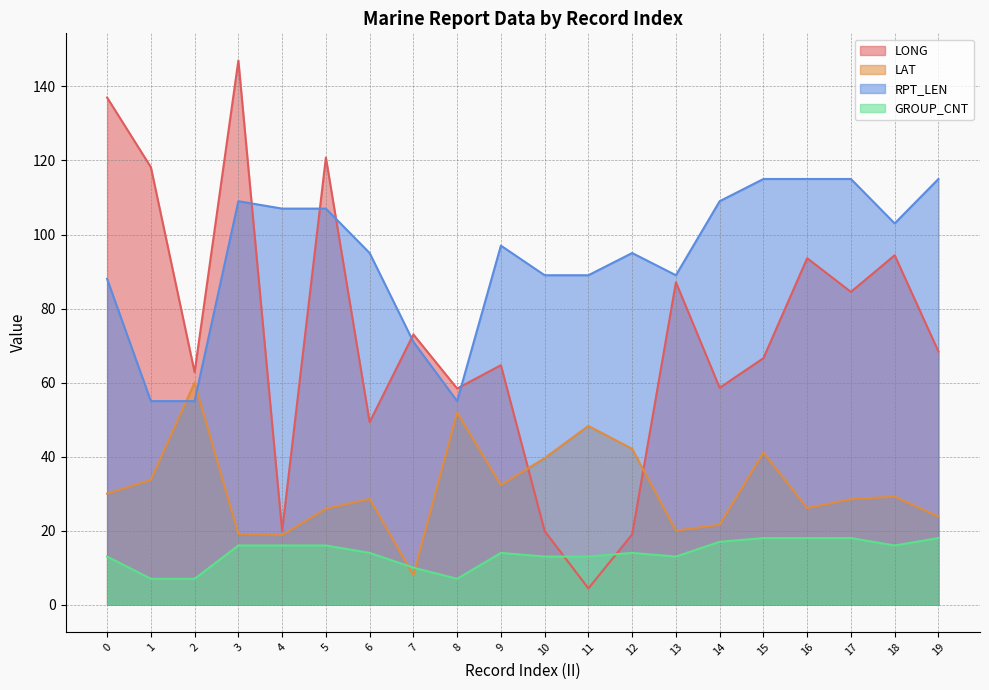

What is the sum of all GROUP_CNT values?

278.0